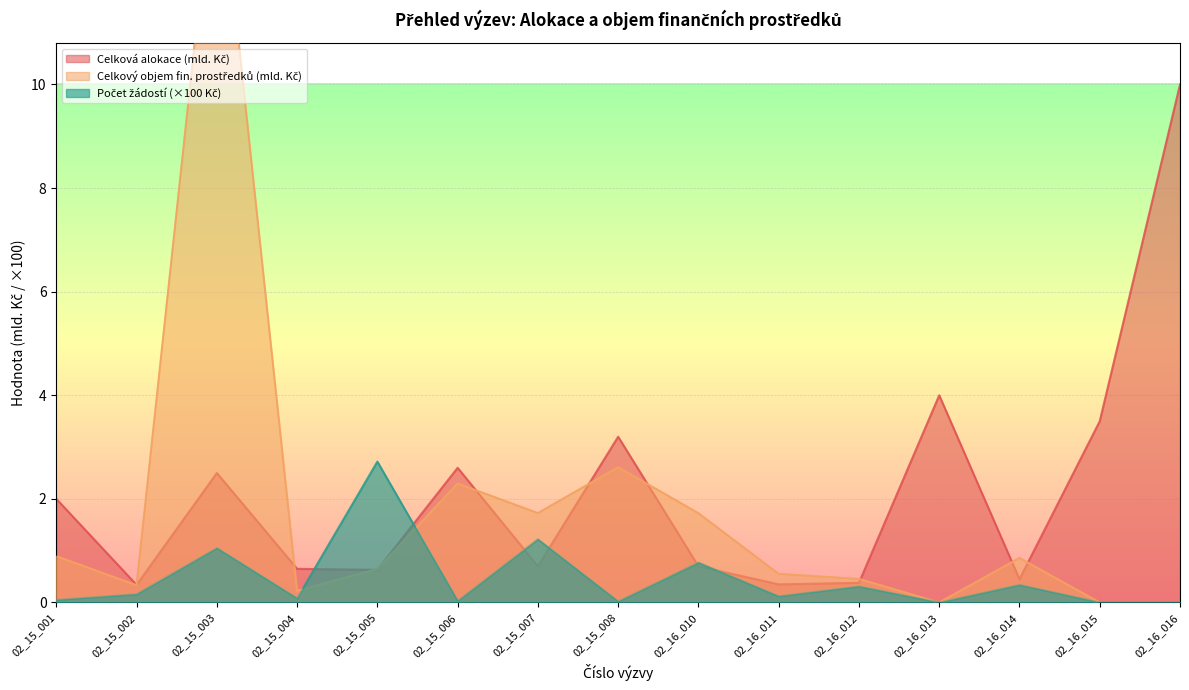

How many times do Celková alokace and Celkový objem finančích prostředků cross each other?

10